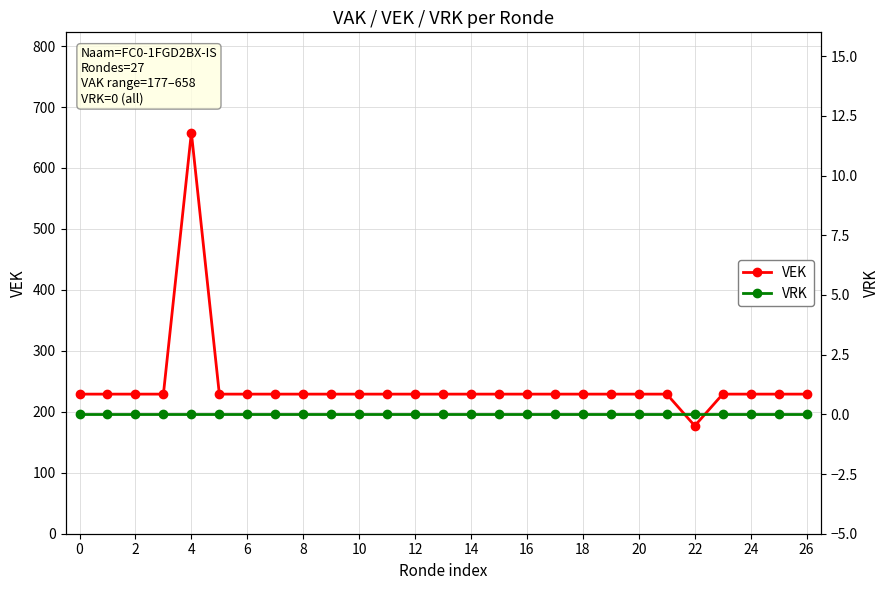

True or false: VRK and VEK cross at least once.

False